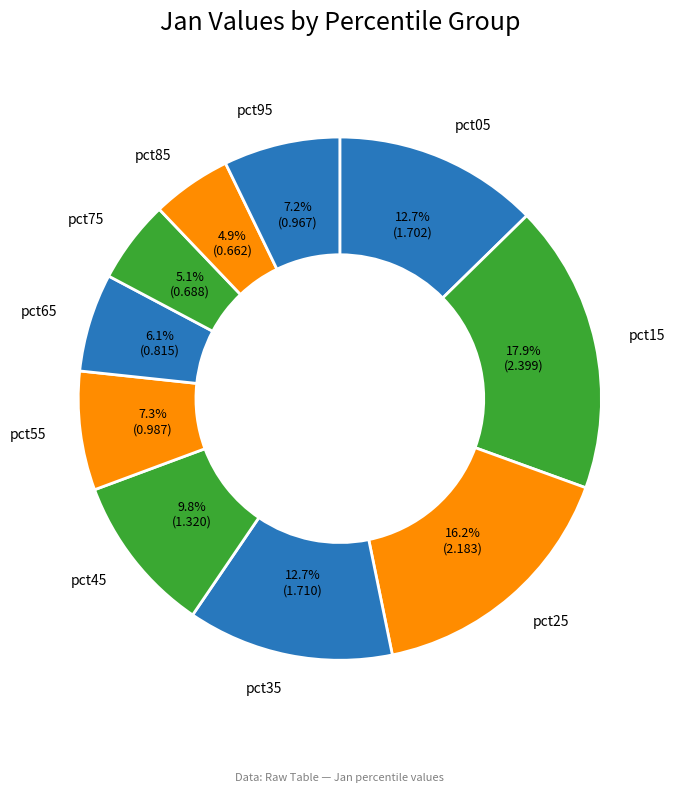

To the nearest percent, what portion does pct85 represent?

5%